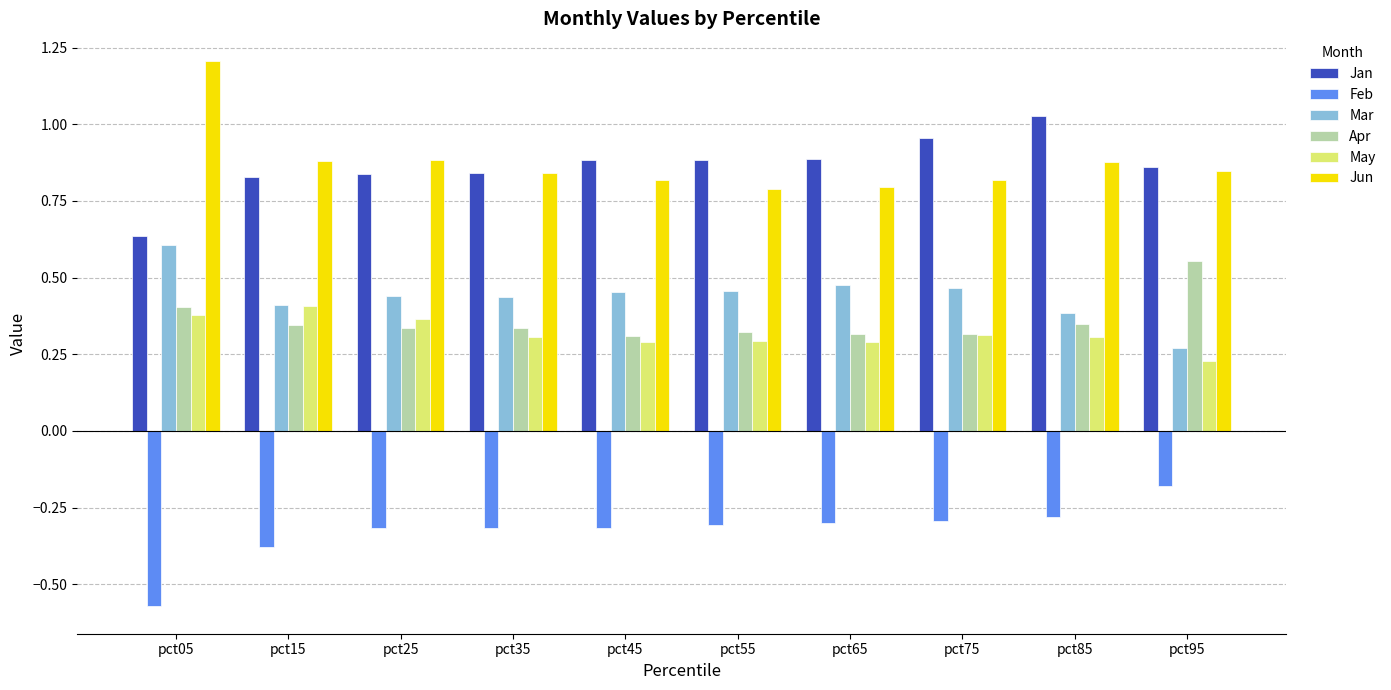

True or false: Feb has a value of -0.3 at pct25.

True